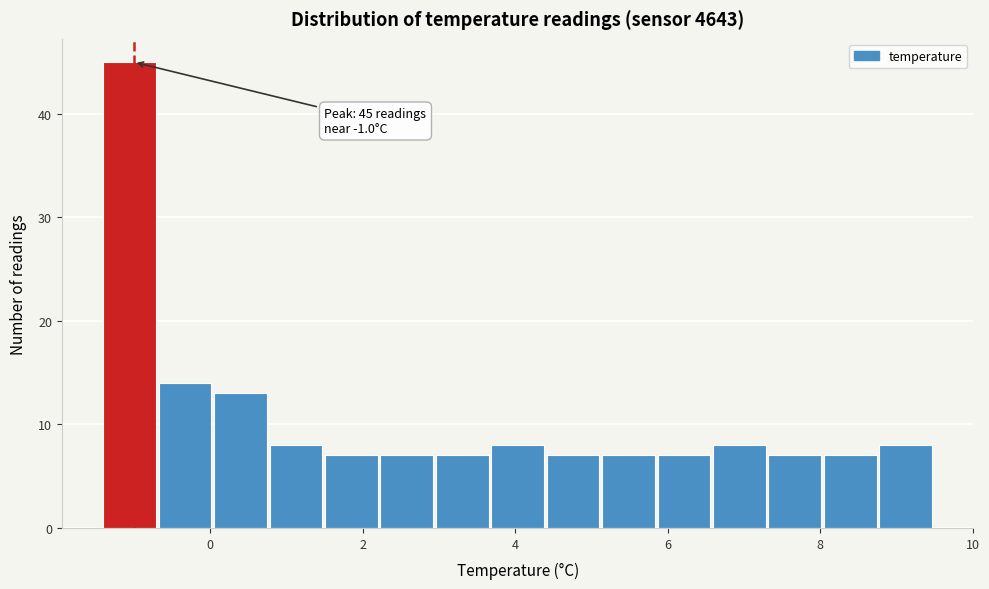

Around what value on the x-axis is the tallest bar? Give the approximate position of its centre, as read against the axis.

-1.0